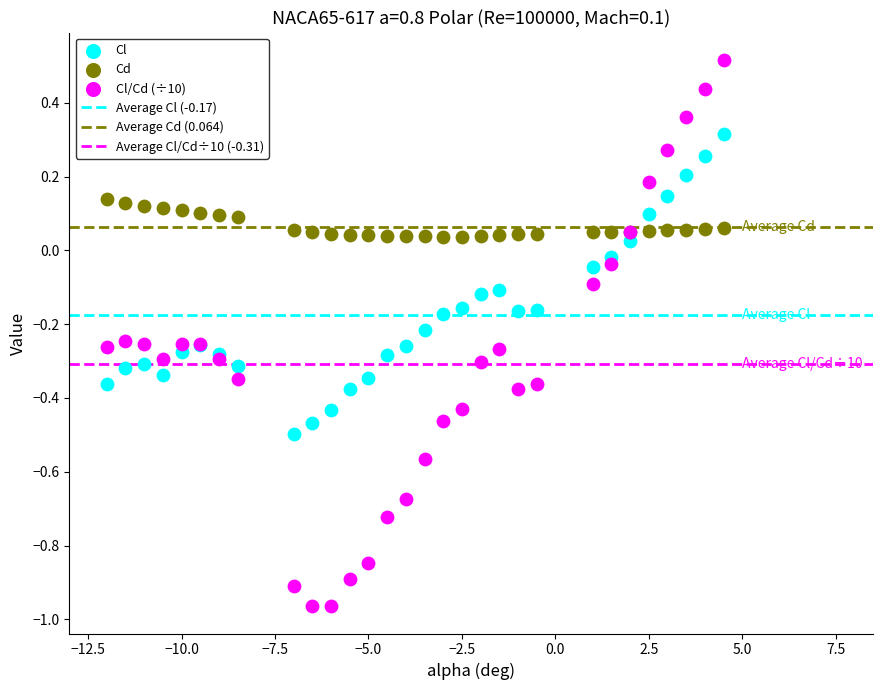

Which series reaches the minimum Y coordinate?

Cl/Cd (÷10)